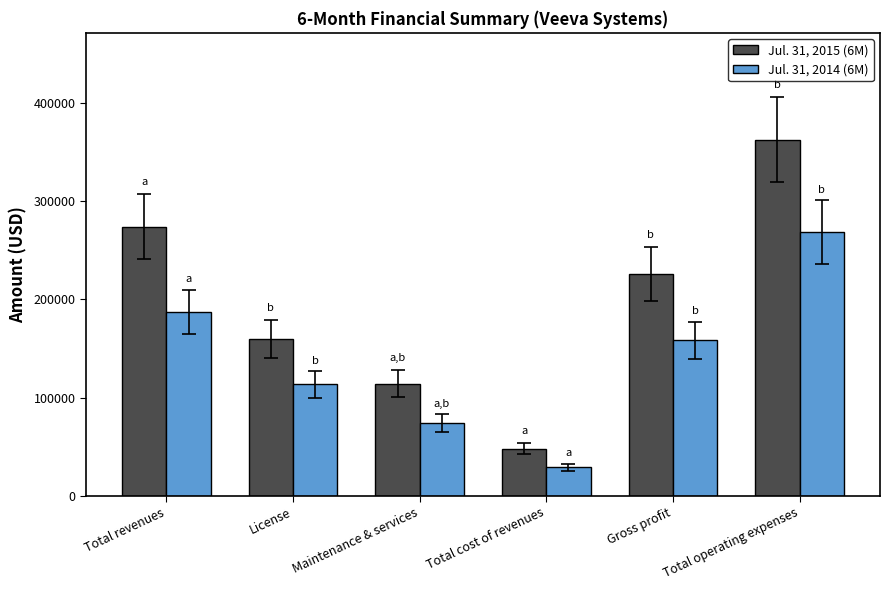

Is the value of Jul. 31, 2015 (6M) at Total operating expenses greater than the value of Jul. 31, 2014 (6M) at Total operating expenses?

Yes